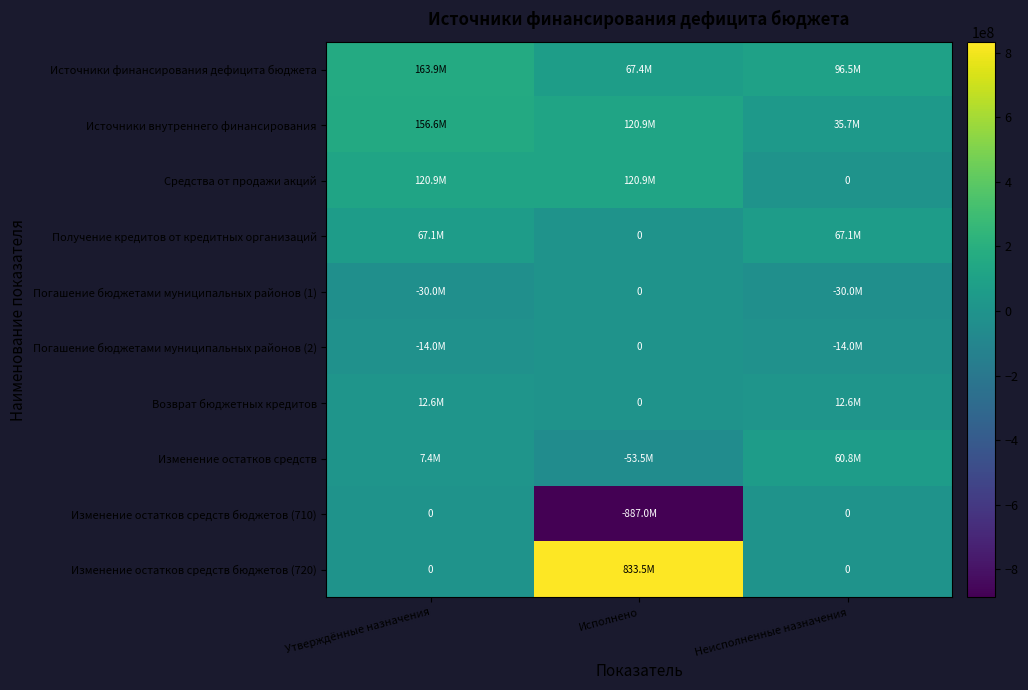

Rank the categories by Источники внутреннего финансирования value from highest to lowest.

Утверждённые назначения, Исполнено, Неисполненные назначения